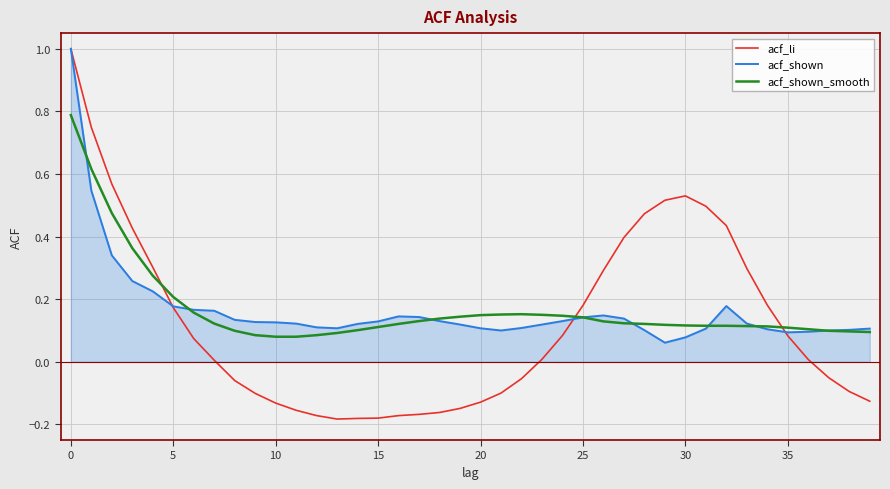

What is the maximum value for acf_shown_smooth?

0.8